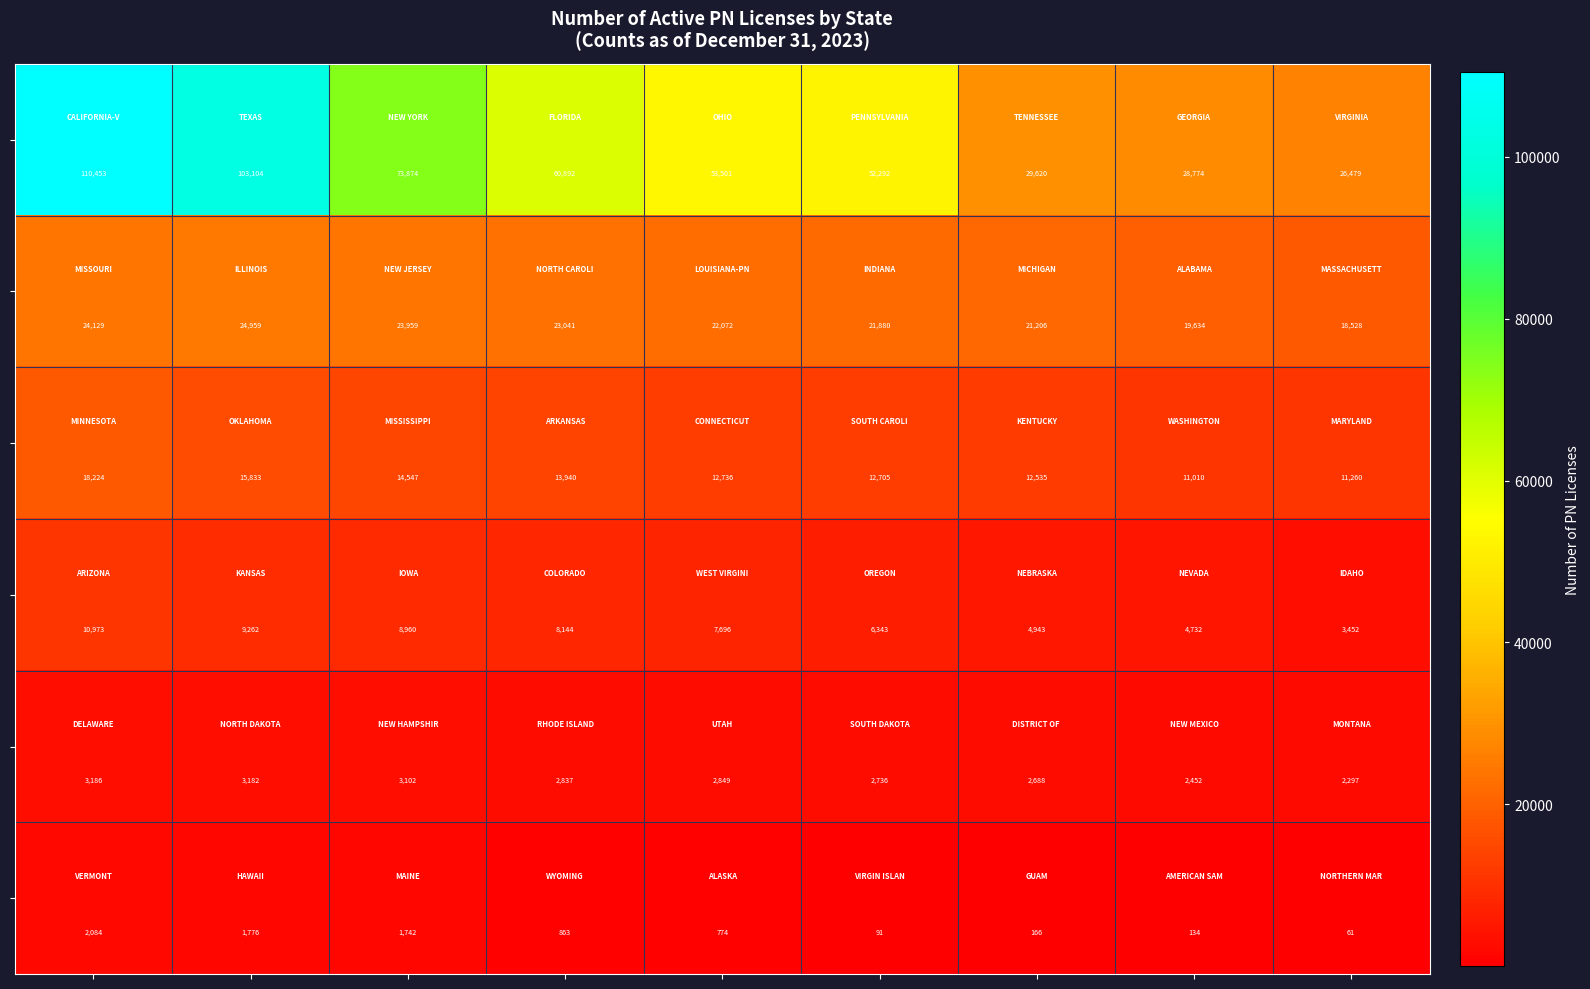

At how many categories does at least one series exceed 48835?

6